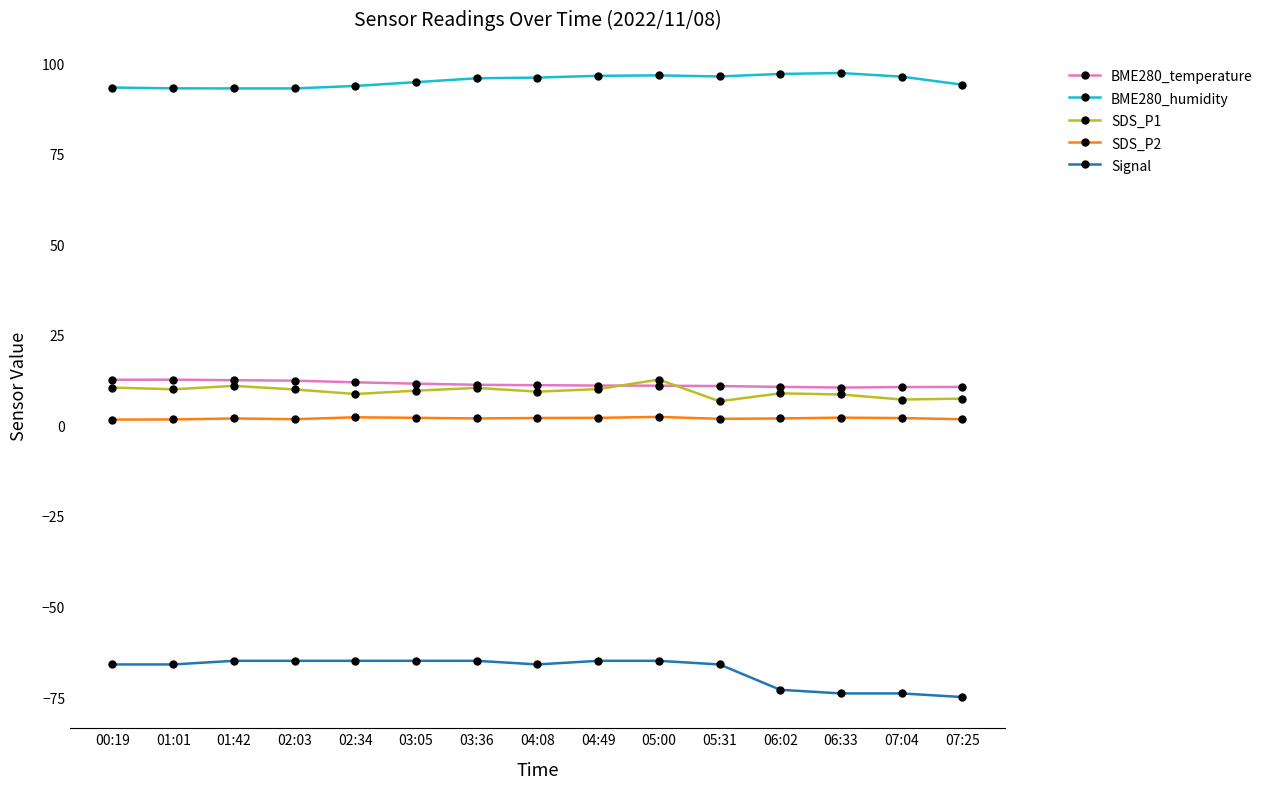

What position from the left is 03:05?

6